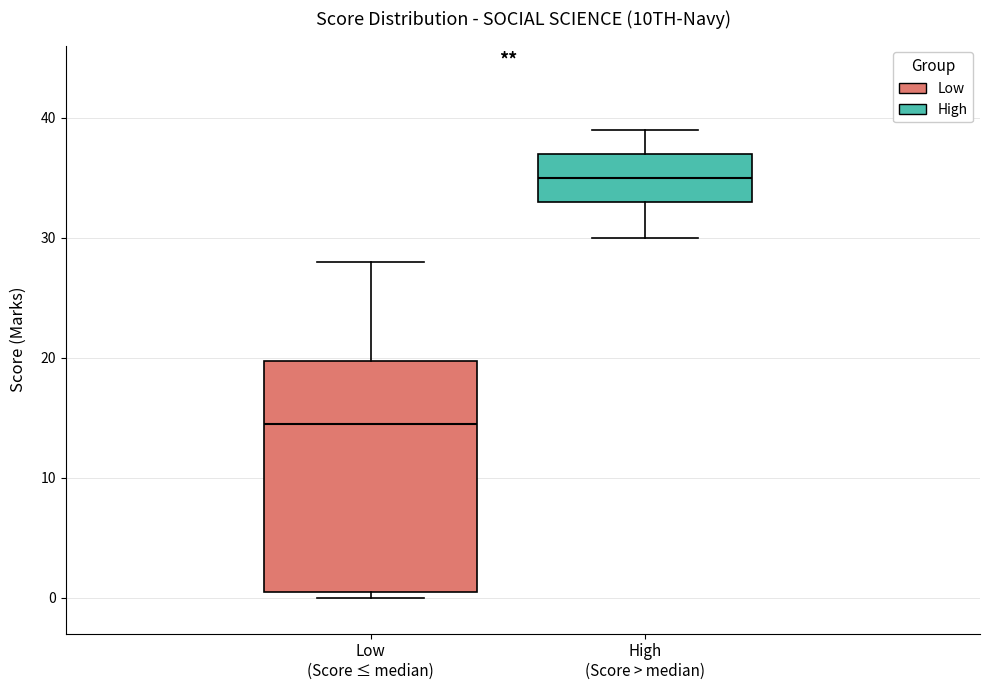

Reading left to right, transcribe this box plot: for each box, give where its median line is, the range the box spans, and where its two whiskers end, as read against the y-axis. The values are not printed on the chart, so give them approximately, as read against the axis.

Low (Score ≤ median): median 15, box 1 to 20, whiskers 0 to 28
High (Score > median): median 35, box 33 to 37, whiskers 30 to 39